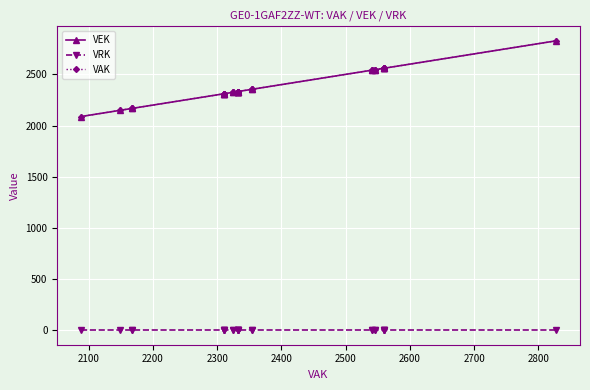

Is it true that VAK equals 2963 at 2100?

False